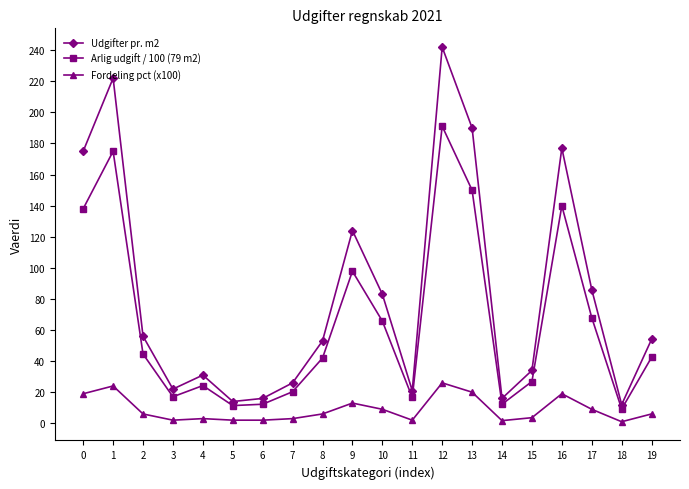

What is the difference between the maximum and minimum values in the Fordeling pct (x100) series?

25.0